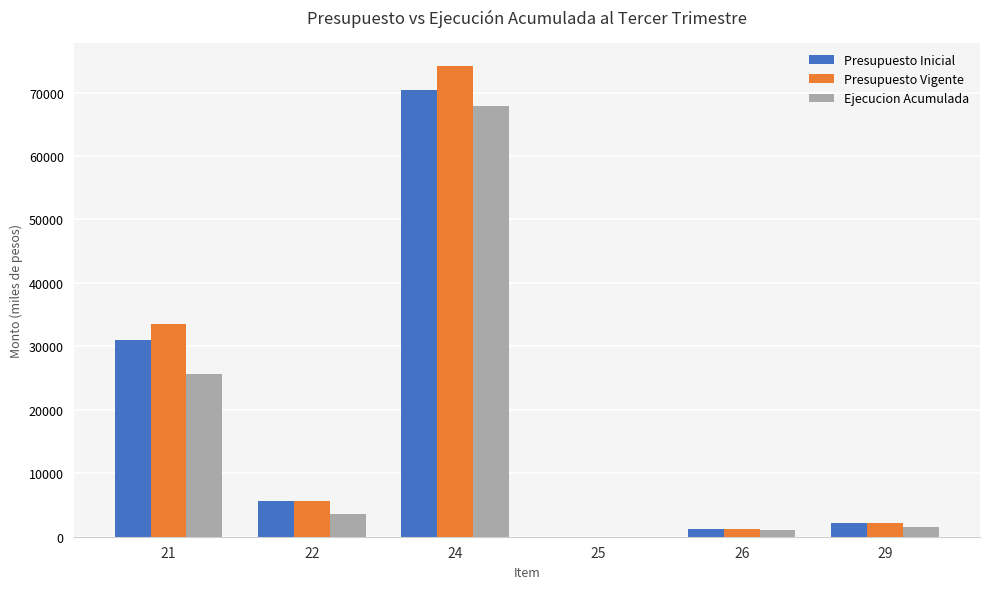

What are all the series names shown in the legend?

Presupuesto Inicial, Presupuesto Vigente, Ejecucion Acumulada